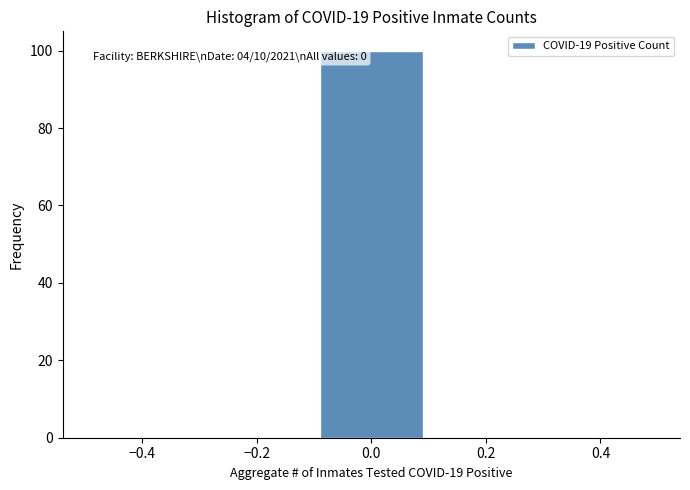

Which range on the x-axis has the tallest bar?

-0.1 to 0.1